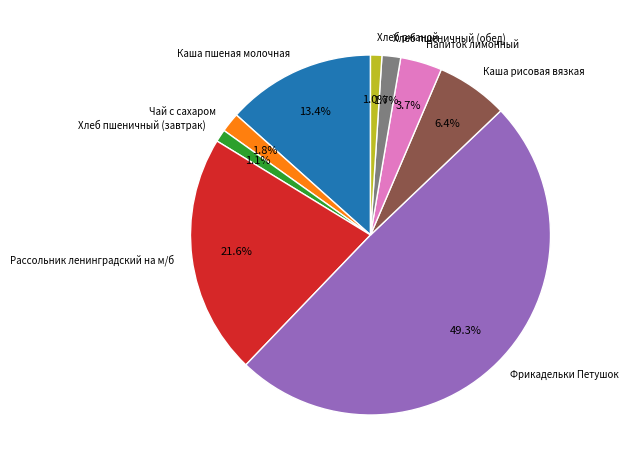

Is Чай с сахаром the majority of the pie?

No